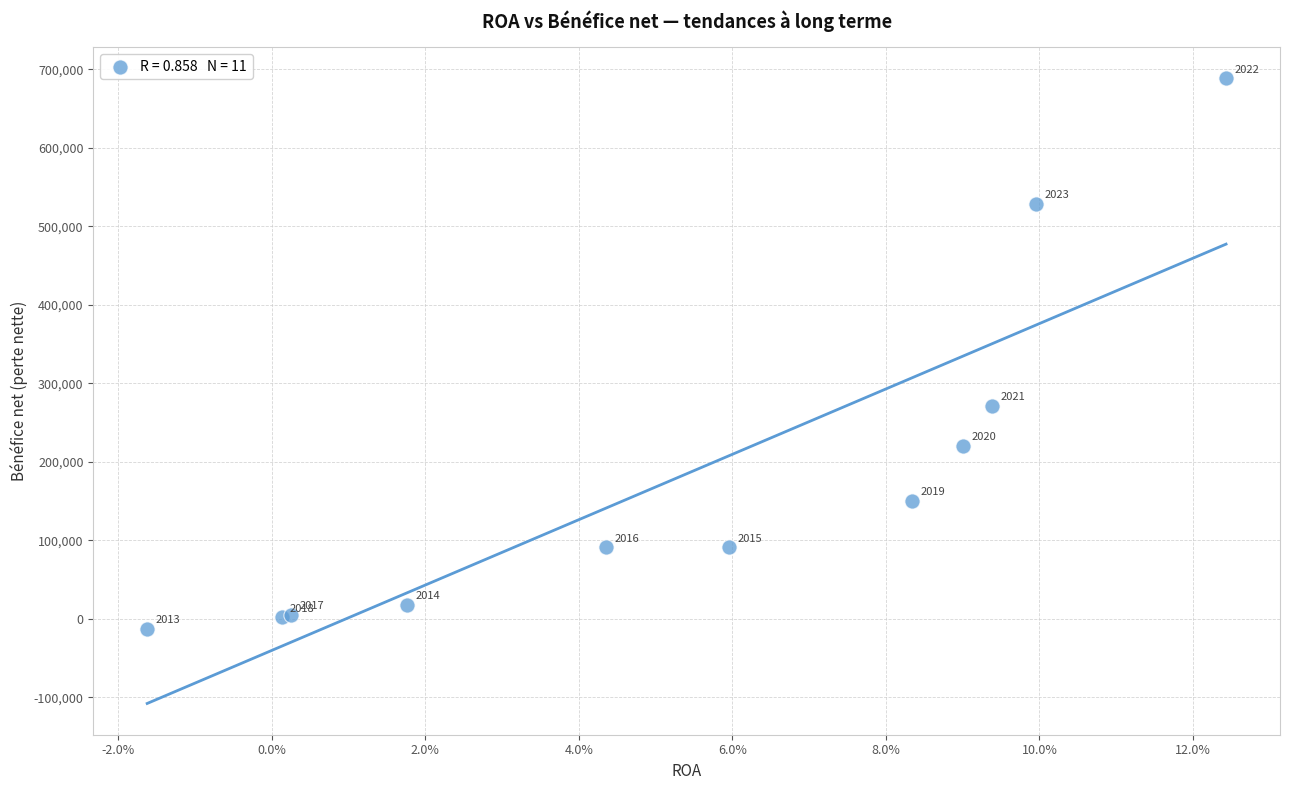

What Y value in the scatter plot is closest to 337878?

271815